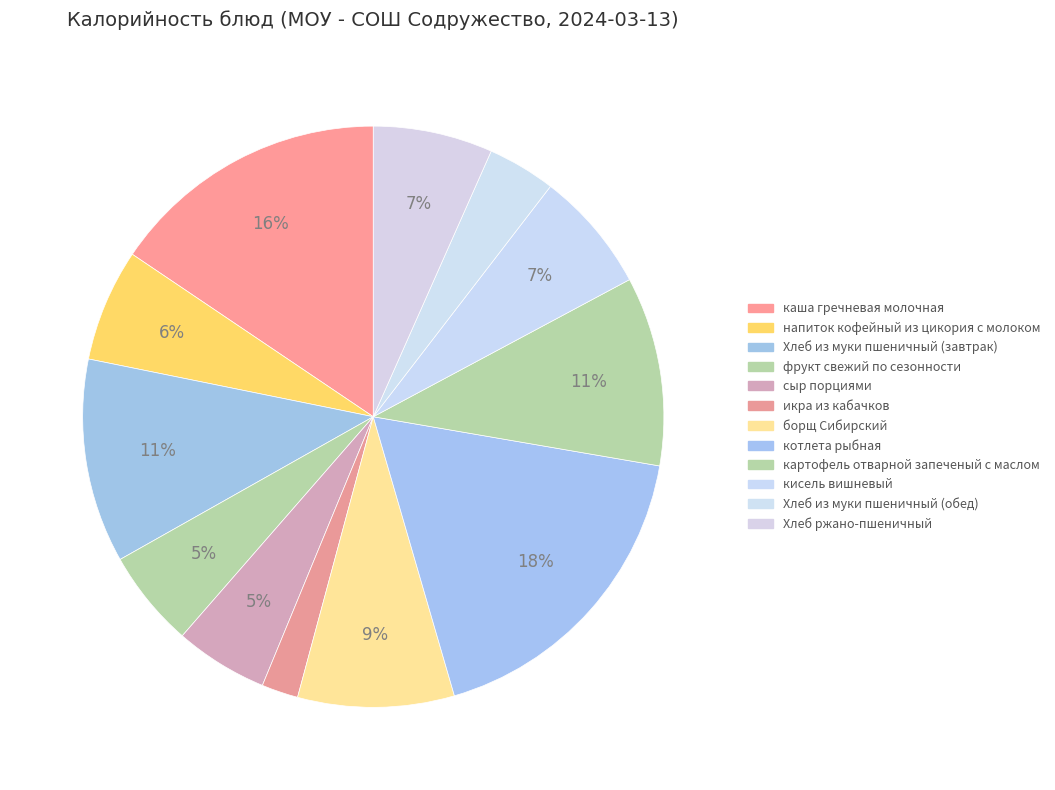

What is the smallest slice in the pie chart?

икра из кабачков